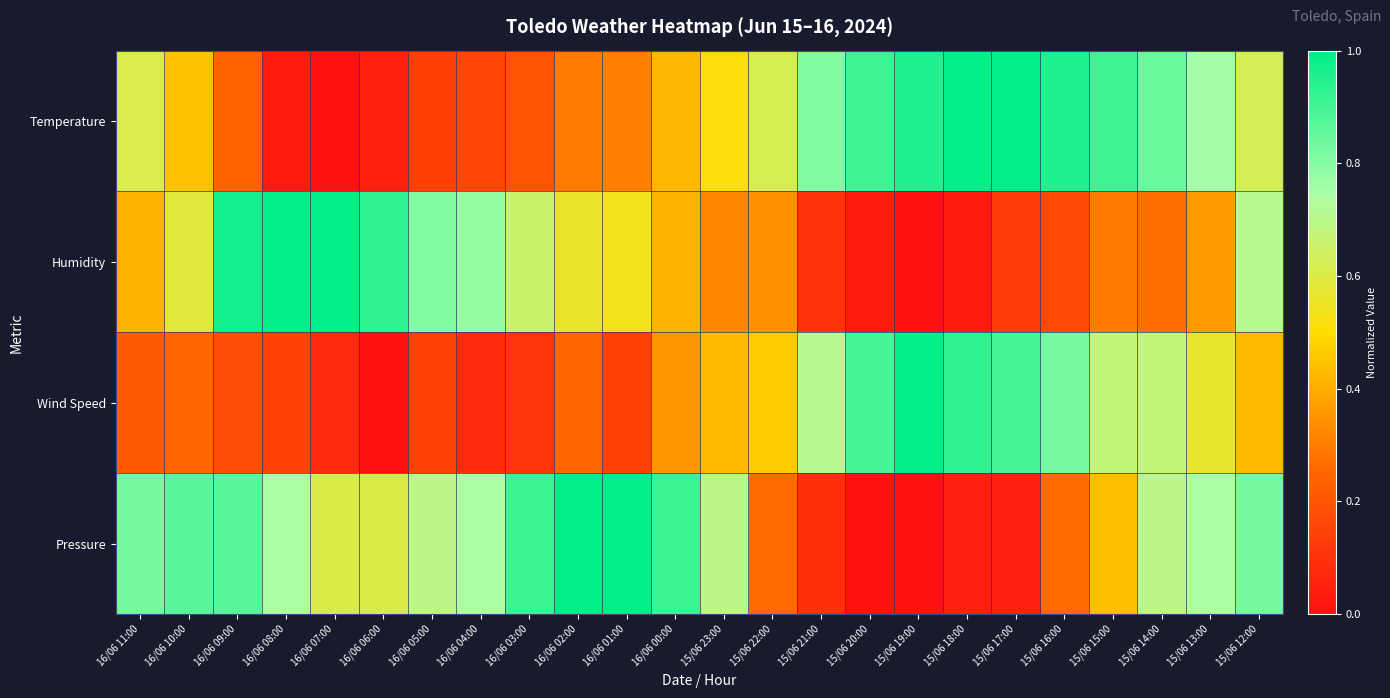

Reading right to left, transcribe all the data shown in this chart.

Temperature: 15/06 12:00=0.6	15/06 13:00=0.8	15/06 14:00=0.8	15/06 15:00=0.9	15/06 16:00=1.0	15/06 17:00=1.0	15/06 18:00=1.0	15/06 19:00=1.0	15/06 20:00=0.9	15/06 21:00=0.8	15/06 22:00=0.6	15/06 23:00=0.5	16/06 00:00=0.4	16/06 01:00=0.3	16/06 02:00=0.3	16/06 03:00=0.2	16/06 04:00=0.2	16/06 05:00=0.1	16/06 06:00=0.0	16/06 07:00=0.0	16/06 08:00=0.0	16/06 09:00=0.2	16/06 10:00=0.4	16/06 11:00=0.6
Humidity: 15/06 12:00=0.7	15/06 13:00=0.4	15/06 14:00=0.3	15/06 15:00=0.3	15/06 16:00=0.2	15/06 17:00=0.1	15/06 18:00=0.0	15/06 19:00=0.0	15/06 20:00=0.0	15/06 21:00=0.1	15/06 22:00=0.3	15/06 23:00=0.3	16/06 00:00=0.4	16/06 01:00=0.5	16/06 02:00=0.6	16/06 03:00=0.7	16/06 04:00=0.8	16/06 05:00=0.8	16/06 06:00=0.9	16/06 07:00=1.0	16/06 08:00=1.0	16/06 09:00=1.0	16/06 10:00=0.6	16/06 11:00=0.4
Wind Speed: 15/06 12:00=0.4	15/06 13:00=0.6	15/06 14:00=0.7	15/06 15:00=0.7	15/06 16:00=0.8	15/06 17:00=0.9	15/06 18:00=0.9	15/06 19:00=1.0	15/06 20:00=0.9	15/06 21:00=0.7	15/06 22:00=0.5	15/06 23:00=0.4	16/06 00:00=0.4	16/06 01:00=0.1	16/06 02:00=0.2	16/06 03:00=0.1	16/06 04:00=0.1	16/06 05:00=0.1	16/06 06:00=0.0	16/06 07:00=0.1	16/06 08:00=0.1	16/06 09:00=0.2	16/06 10:00=0.2	16/06 11:00=0.2
Pressure: 15/06 12:00=0.8	15/06 13:00=0.7	15/06 14:00=0.7	15/06 15:00=0.4	15/06 16:00=0.3	15/06 17:00=0.0	15/06 18:00=0.0	15/06 19:00=0.0	15/06 20:00=0.0	15/06 21:00=0.1	15/06 22:00=0.3	15/06 23:00=0.7	16/06 00:00=0.9	16/06 01:00=1.0	16/06 02:00=1.0	16/06 03:00=0.9	16/06 04:00=0.7	16/06 05:00=0.7	16/06 06:00=0.6	16/06 07:00=0.6	16/06 08:00=0.7	16/06 09:00=0.9	16/06 10:00=0.9	16/06 11:00=0.8